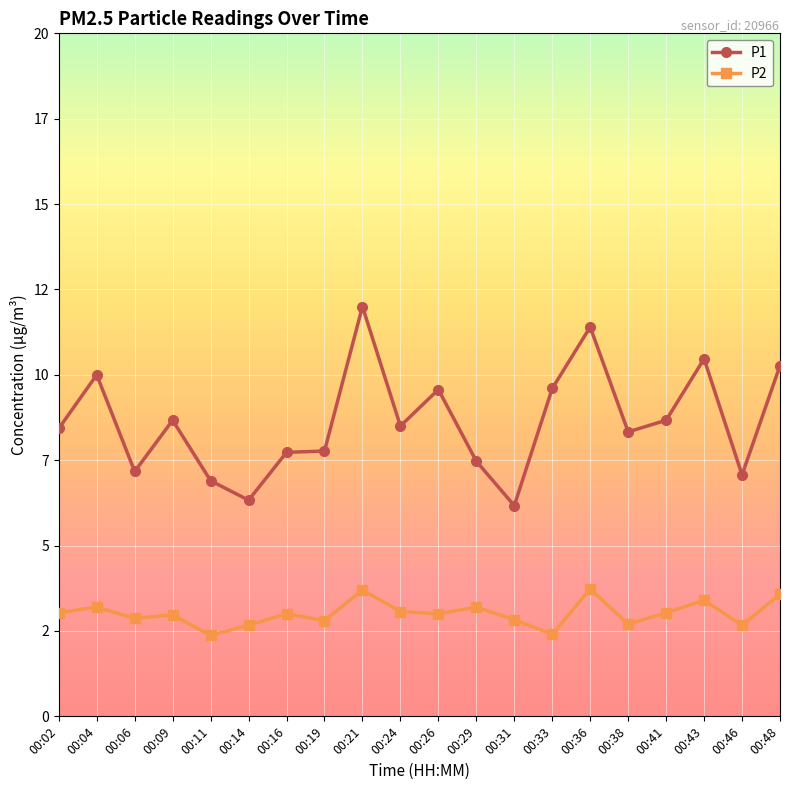

True or false: P2 and P1 intersect in this chart.

False